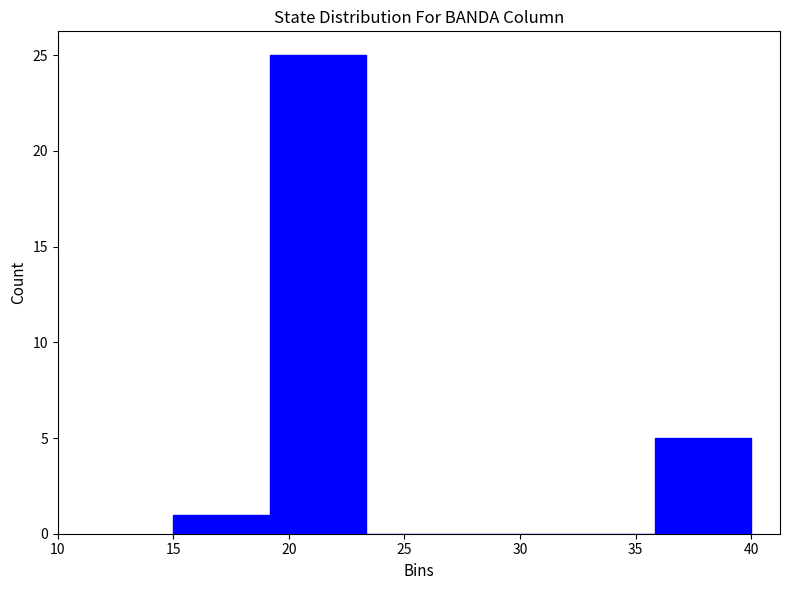

Reading left to right, transcribe this chart: for each bar, give the range it covers on the x-axis and its height. Neither the bar edges nor the heights are printed on the chart, so give them approximately, as read against the axes.

15.0 to 19.0: 1
19.0 to 23.5: 25
23.5 to 27.5: 0
27.5 to 31.5: 0
31.5 to 36.0: 0
36.0 to 40.0: 5